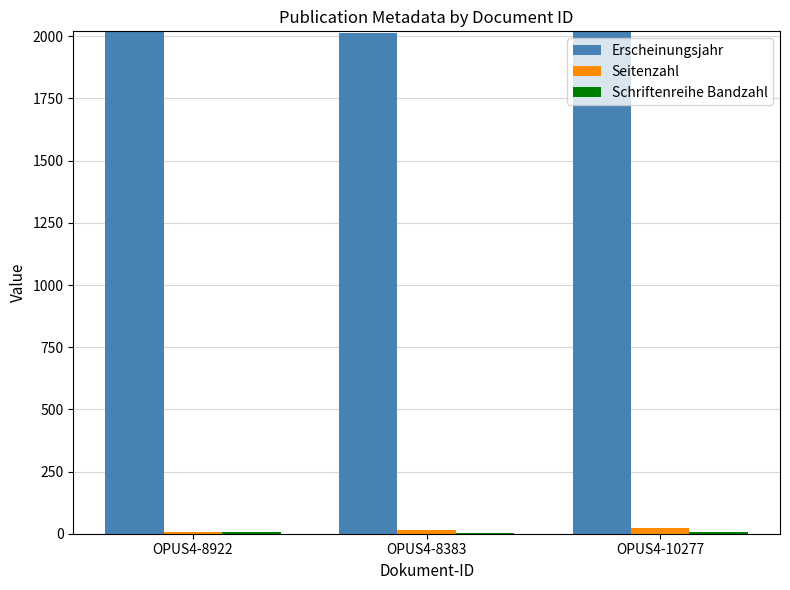

True or false: Seitenzahl has a value of 8 at OPUS4-8922.

True